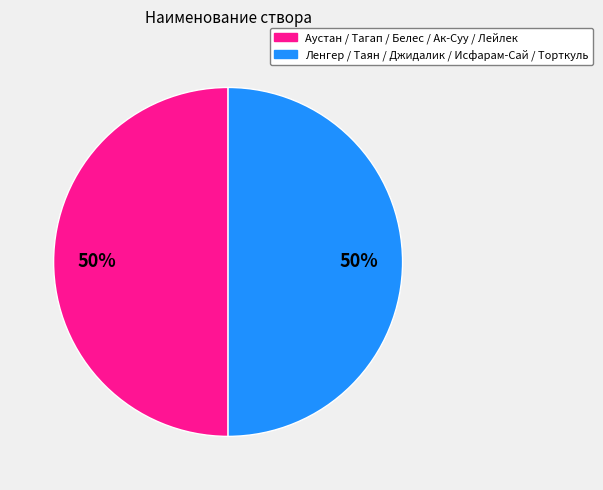

To the nearest percent, what is the average slice percentage?

50%